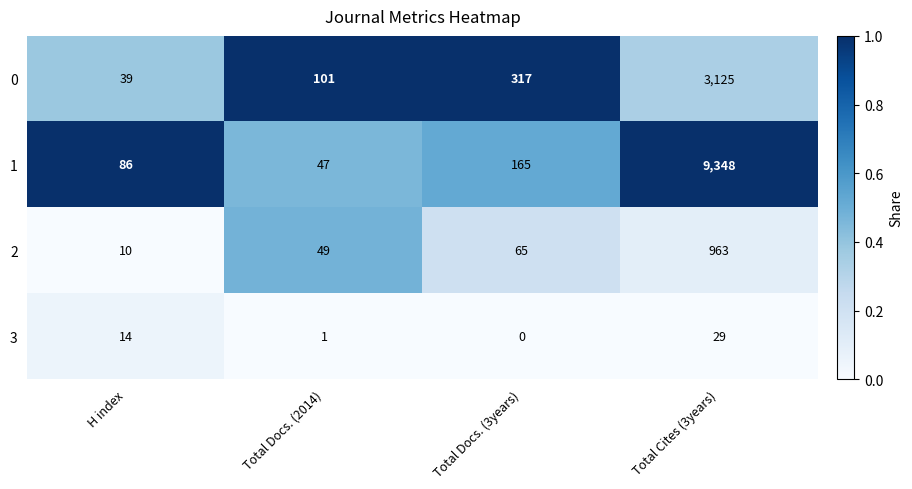

What is the difference between the maximum and second lowest values in the 0 series?

3024